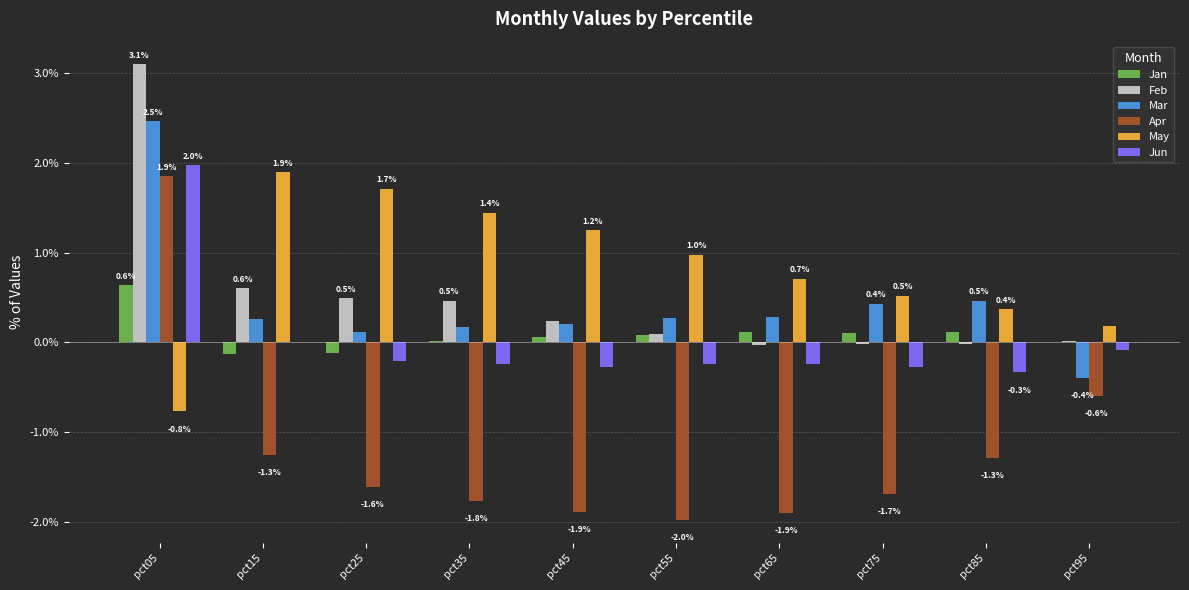

What is the greatest value displayed?

3.1